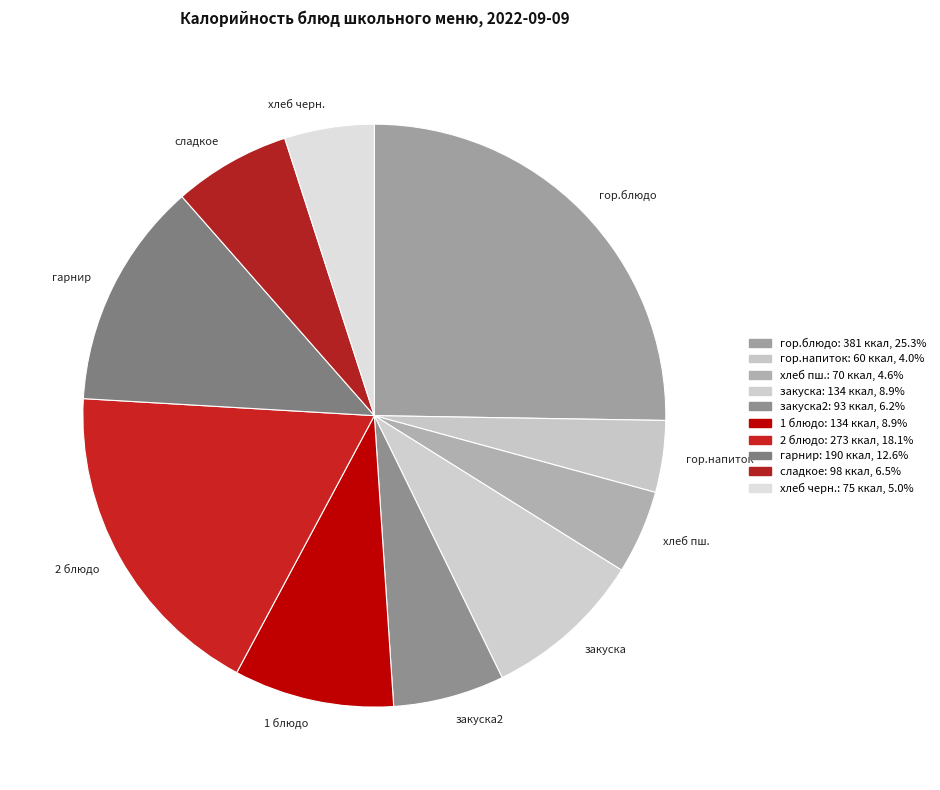

What is the ratio of the value at 1 блюдо to the value at гор.напиток?

2.2